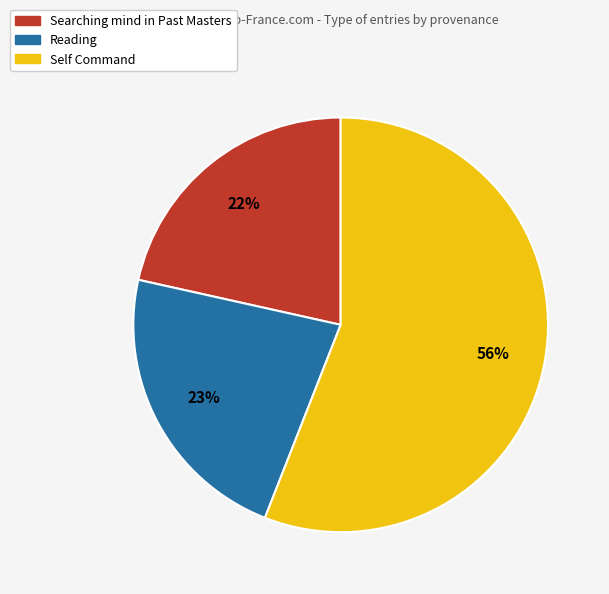

Approximately how many times larger is the value at Searching mind in Past Masters compared to Reading?

1.0